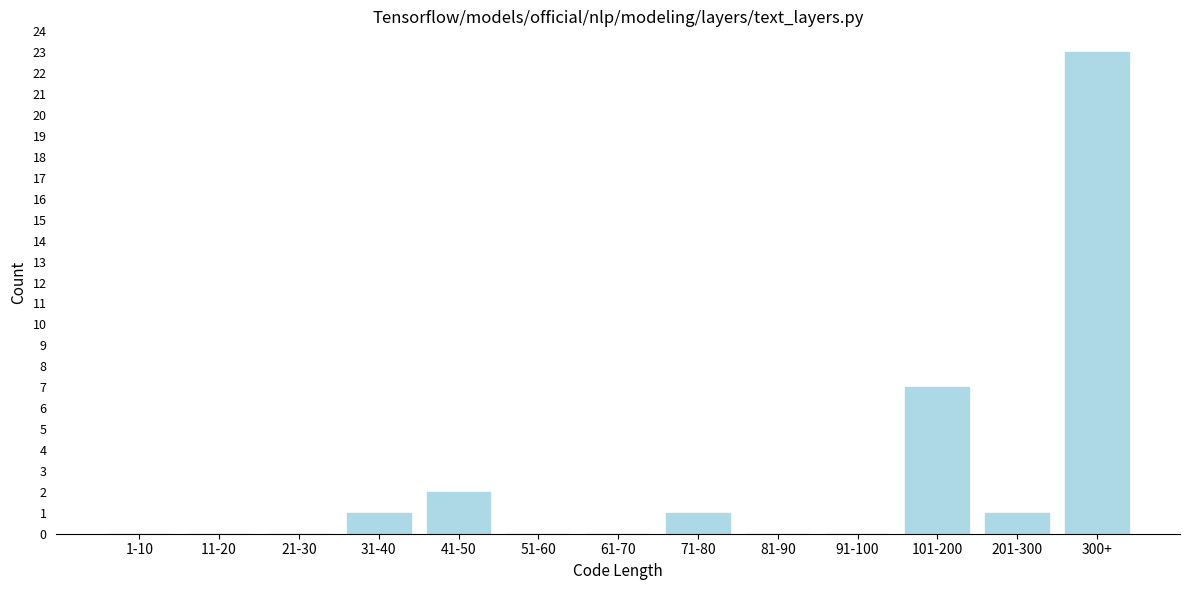

Reading left to right, transcribe all the data shown in this chart.

1-10=0	11-20=0	21-30=0	31-40=1	41-50=2	51-60=0	61-70=0	71-80=1	81-90=0	91-100=0	101-200=7	201-300=1	300+=23